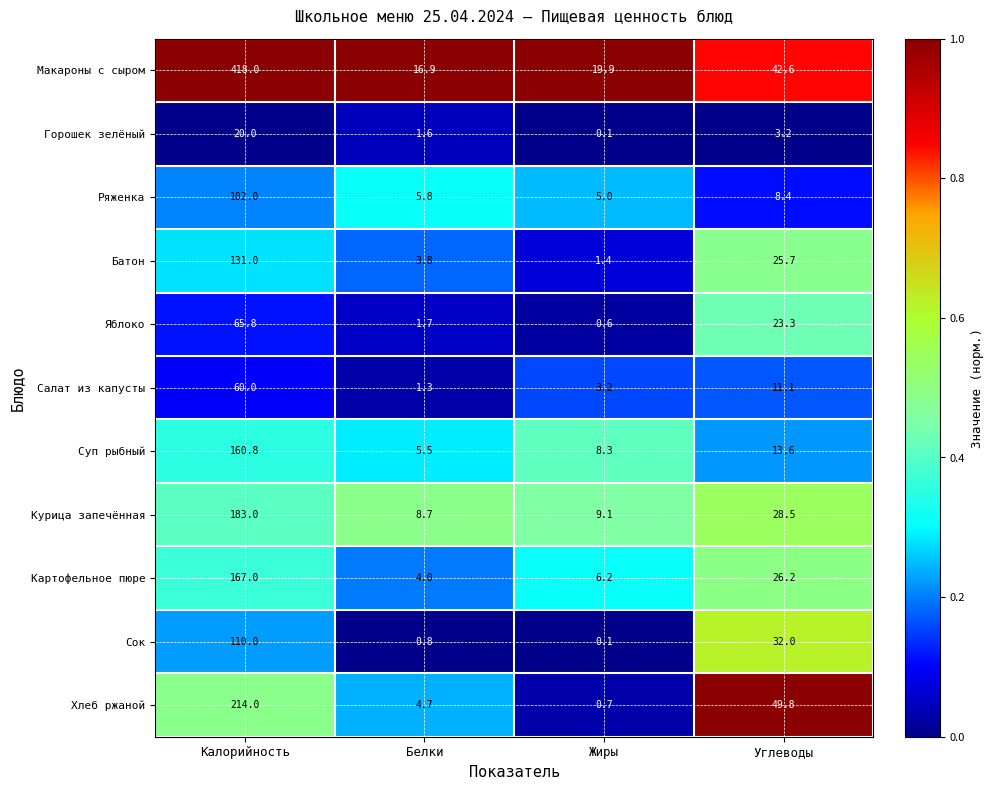

Rank the categories by Суп рыбный value from highest to lowest.

Калорийность, Углеводы, Жиры, Белки